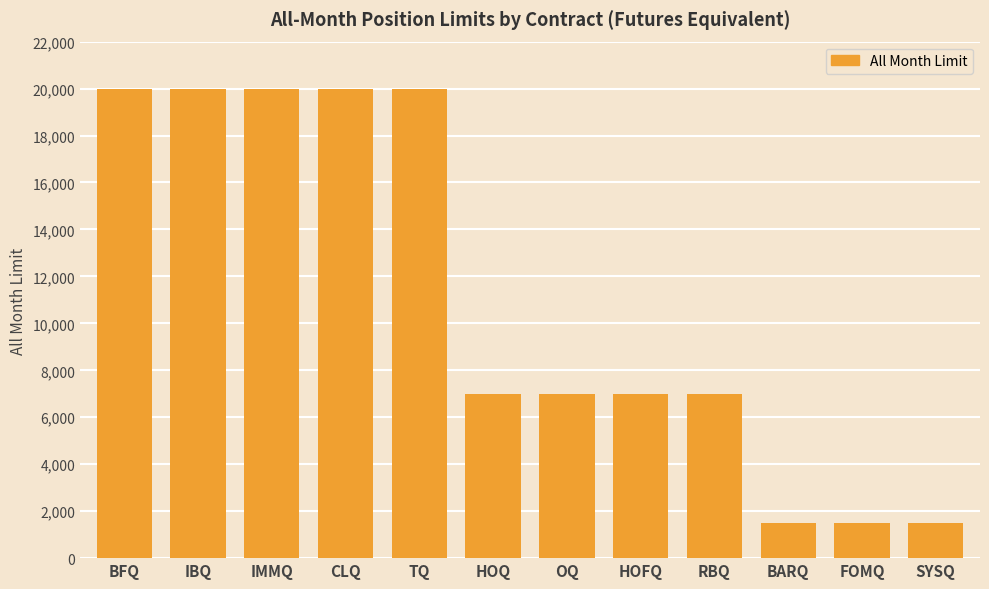

Which has a higher value, IBQ or FOMQ?

IBQ